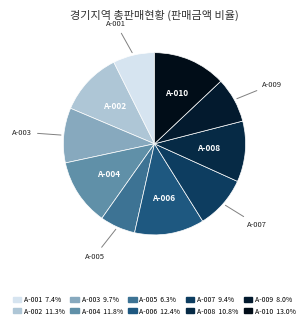

How many segments does this pie chart have?

10